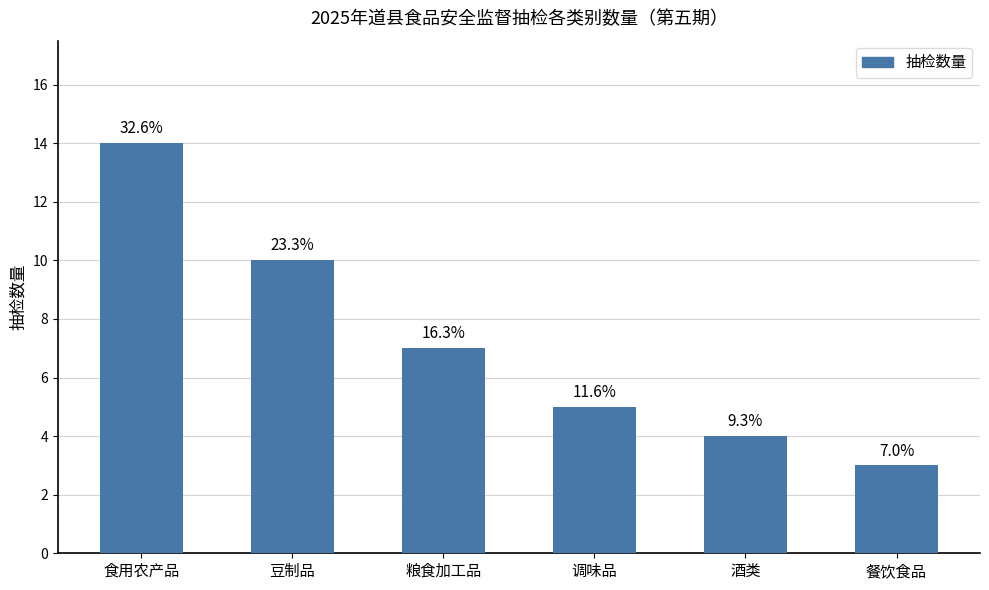

List the labels in order of value, largest first.

食用农产品, 豆制品, 粮食加工品, 调味品, 酒类, 餐饮食品